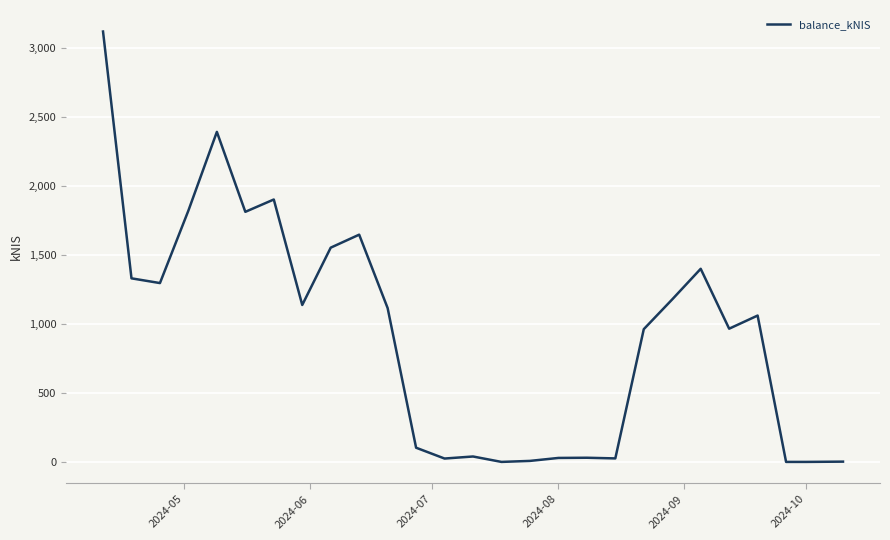

How many interior local peaks (higher than both neighbors) does the data have?

7